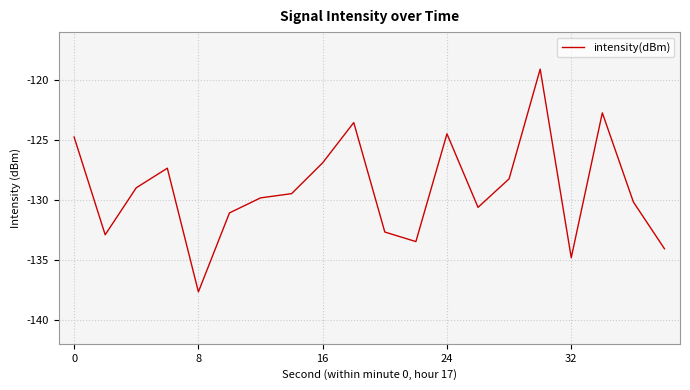

What is the greatest value displayed?

-119.1